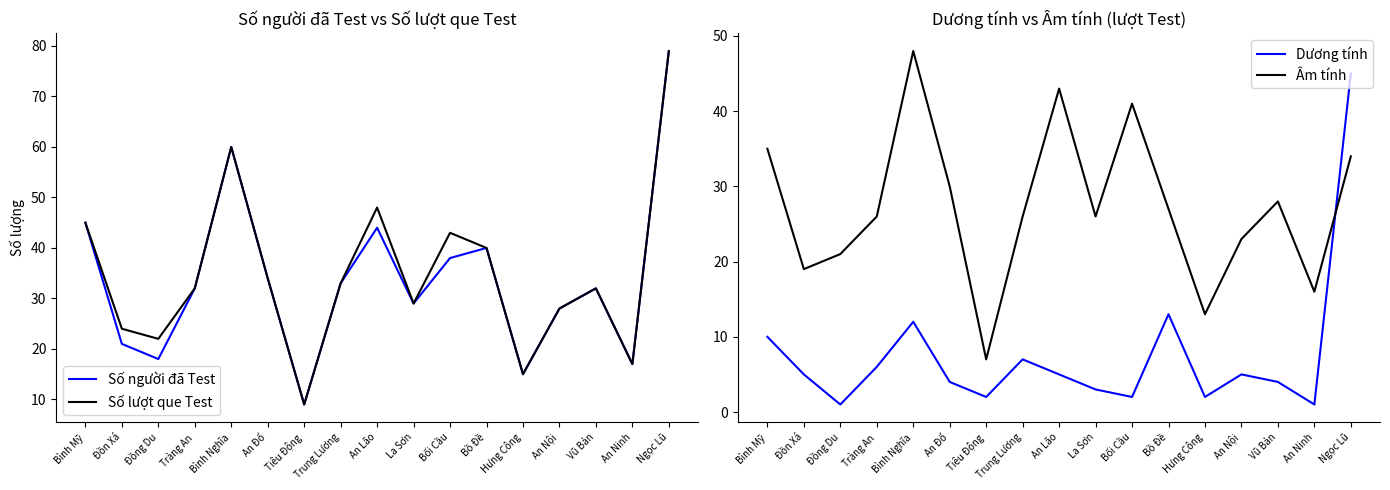

What are all the series names shown in the legend?

Số người đã Test, Số lượt que Test, Dương tính, Âm tính